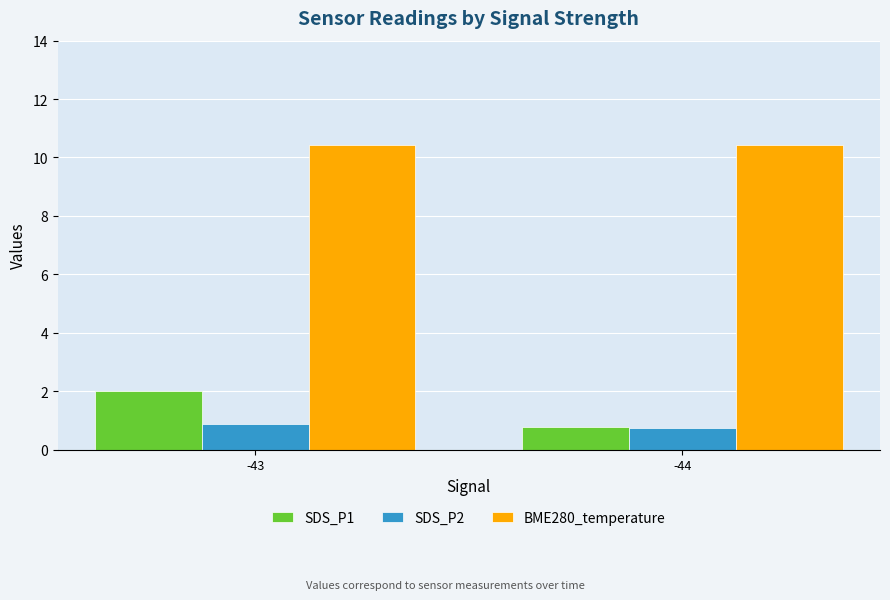

Count the BME280_temperature values in the range 10 to 11.

2